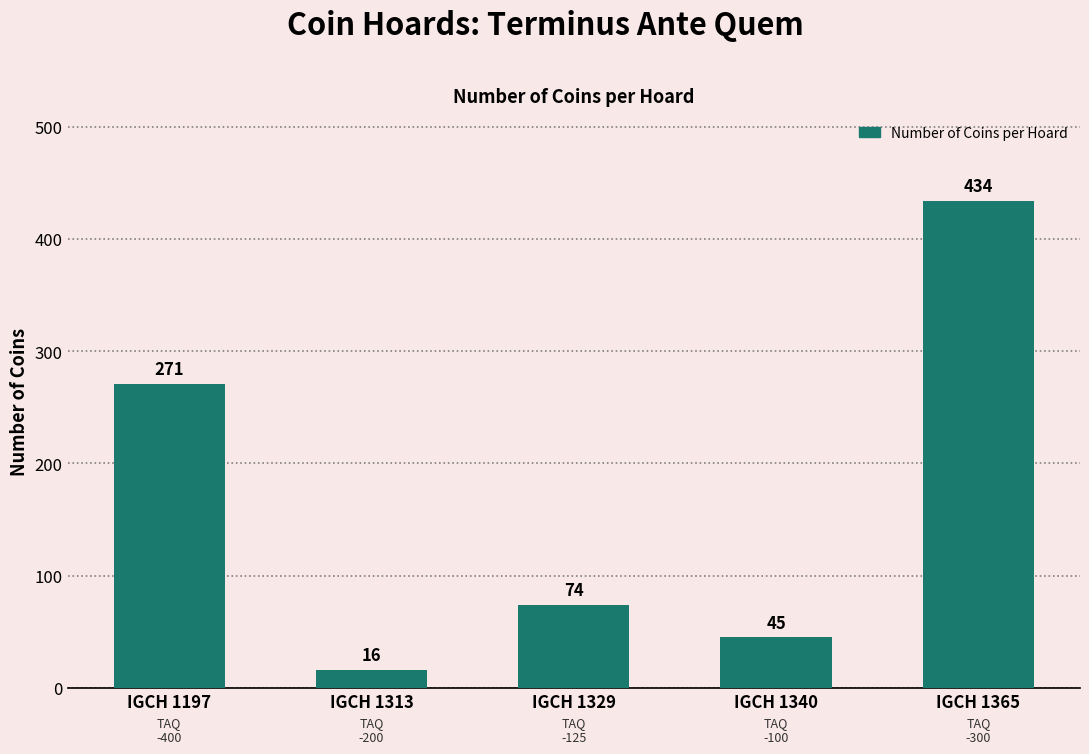

List the labels in order of value, largest first.

IGCH 1365, IGCH 1197, IGCH 1329, IGCH 1340, IGCH 1313